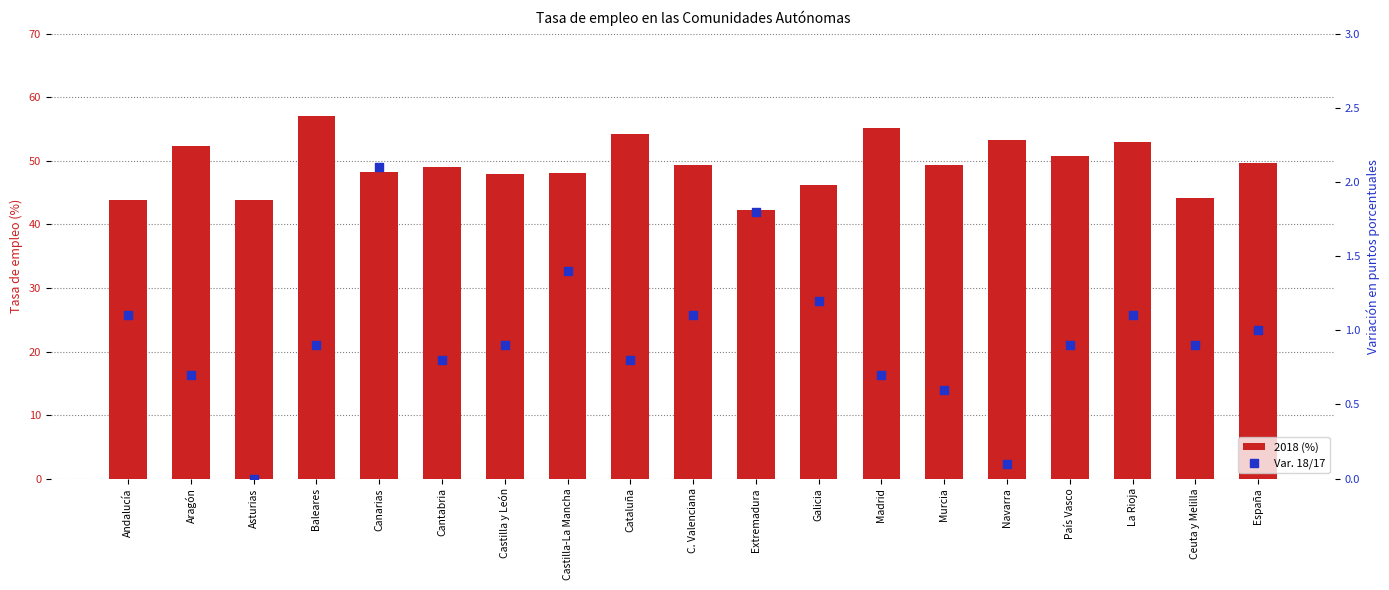

Which series has the largest total across all categories?

2018 (%)